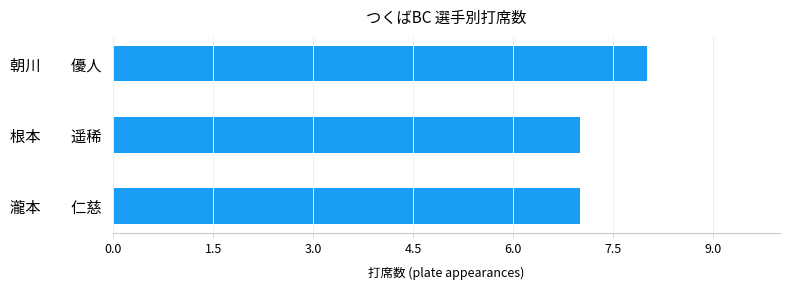

What is the difference between the maximum and minimum values?

1